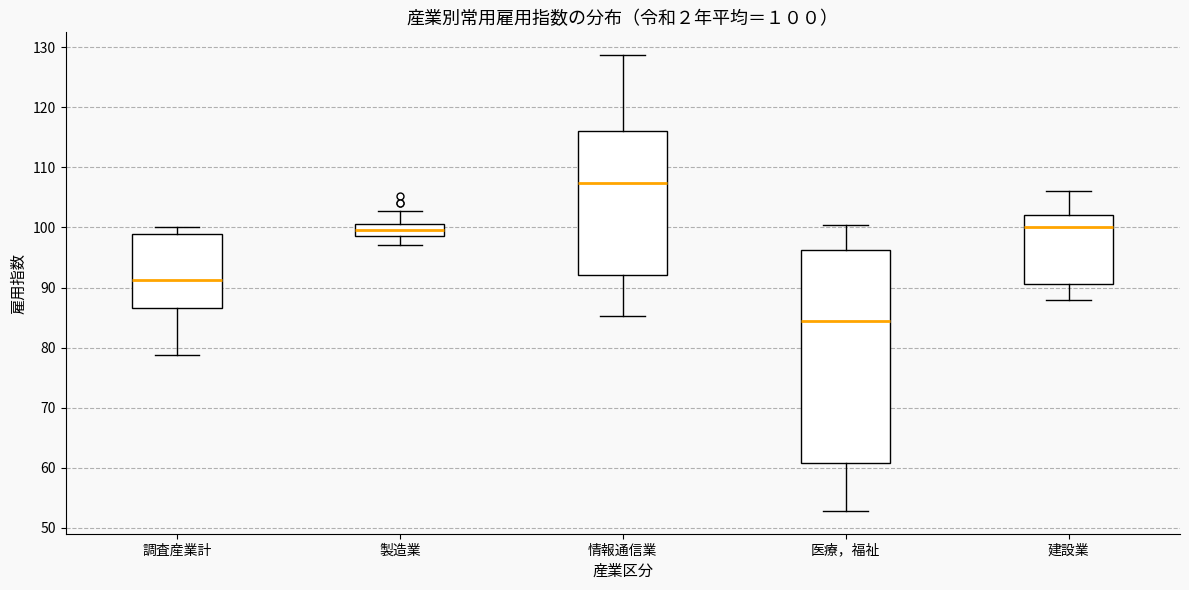

Which box is the tallest, from its lower edge to its upper edge?

医療，福祉